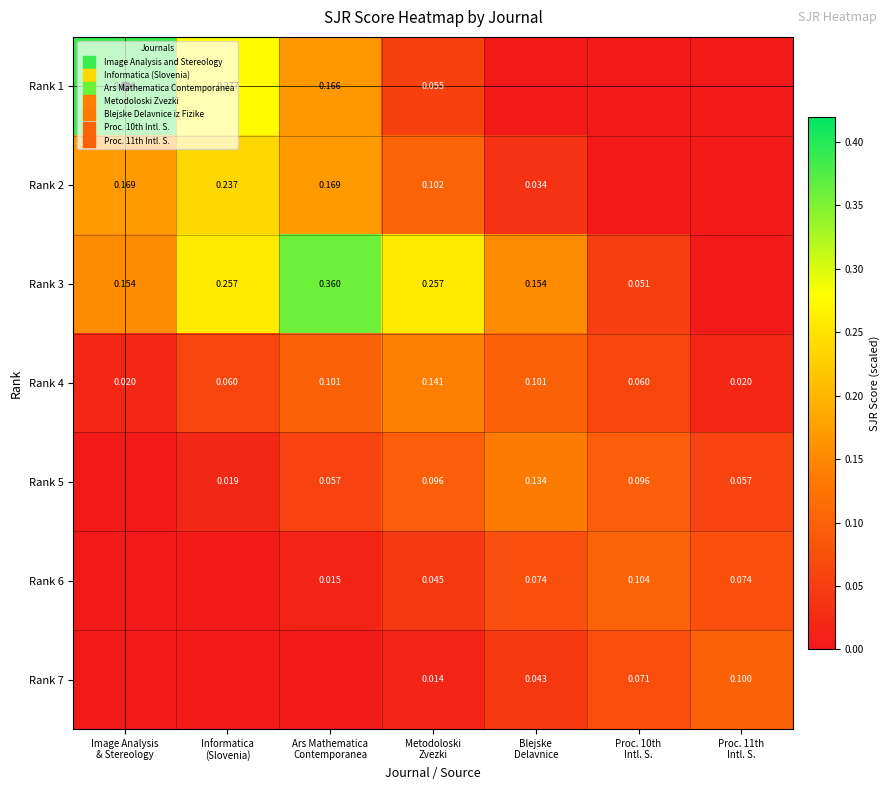

How many positive values does the Rank 6 series have?

5